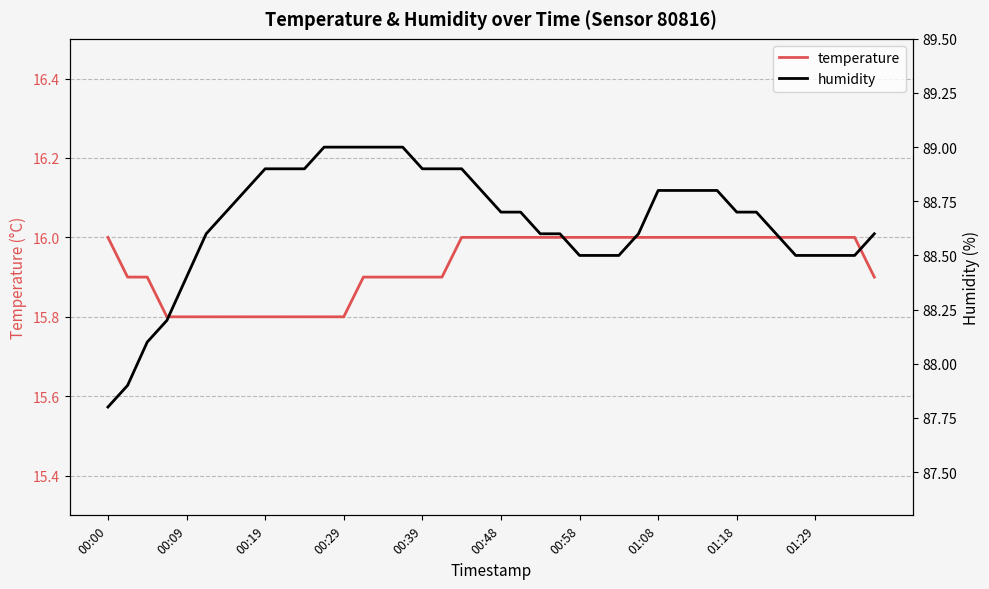

Is it true that temperature equals 22.3 at 00:09?

False